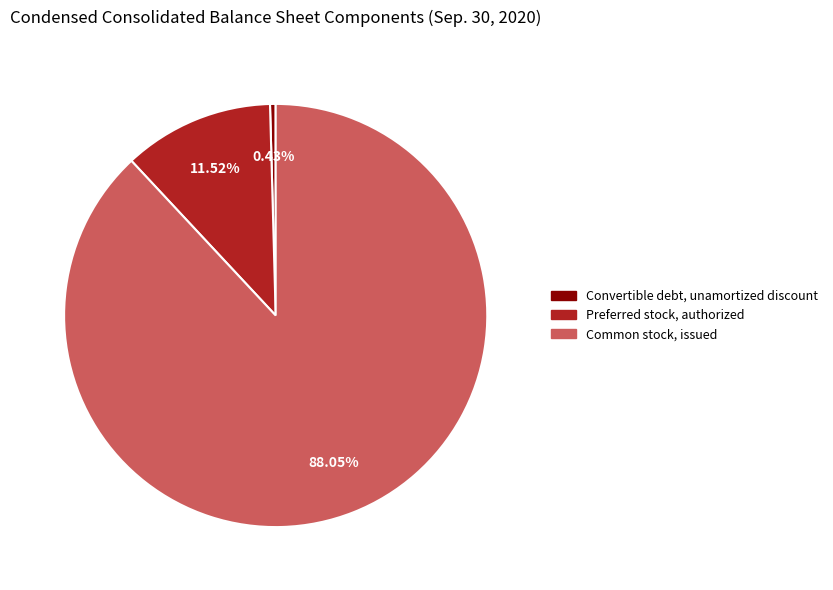

What is the largest slice in the pie chart?

Common stock, issued